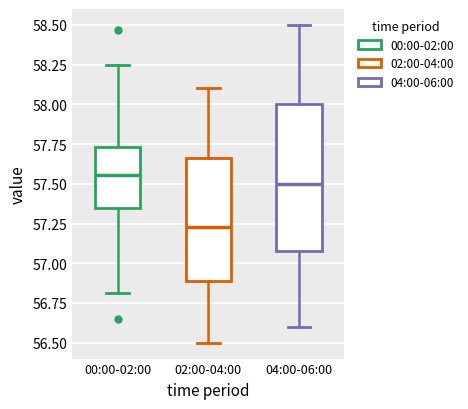

Where is the upper edge of the box for 04:00-06:00 on the y-axis? The values are not printed on the chart, so give them approximately, as read against the axis.

58.00